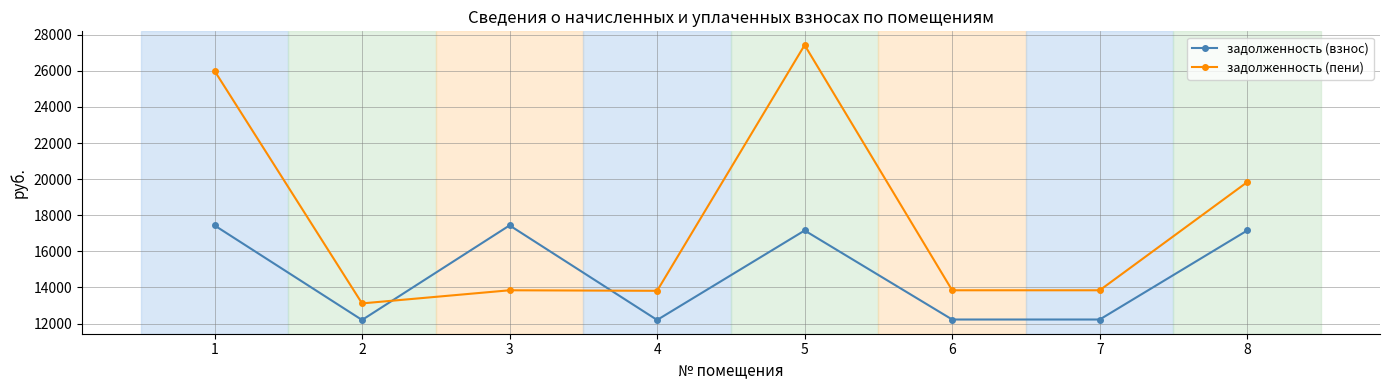

Which category has the highest value in the задолженность (пени) series?

5